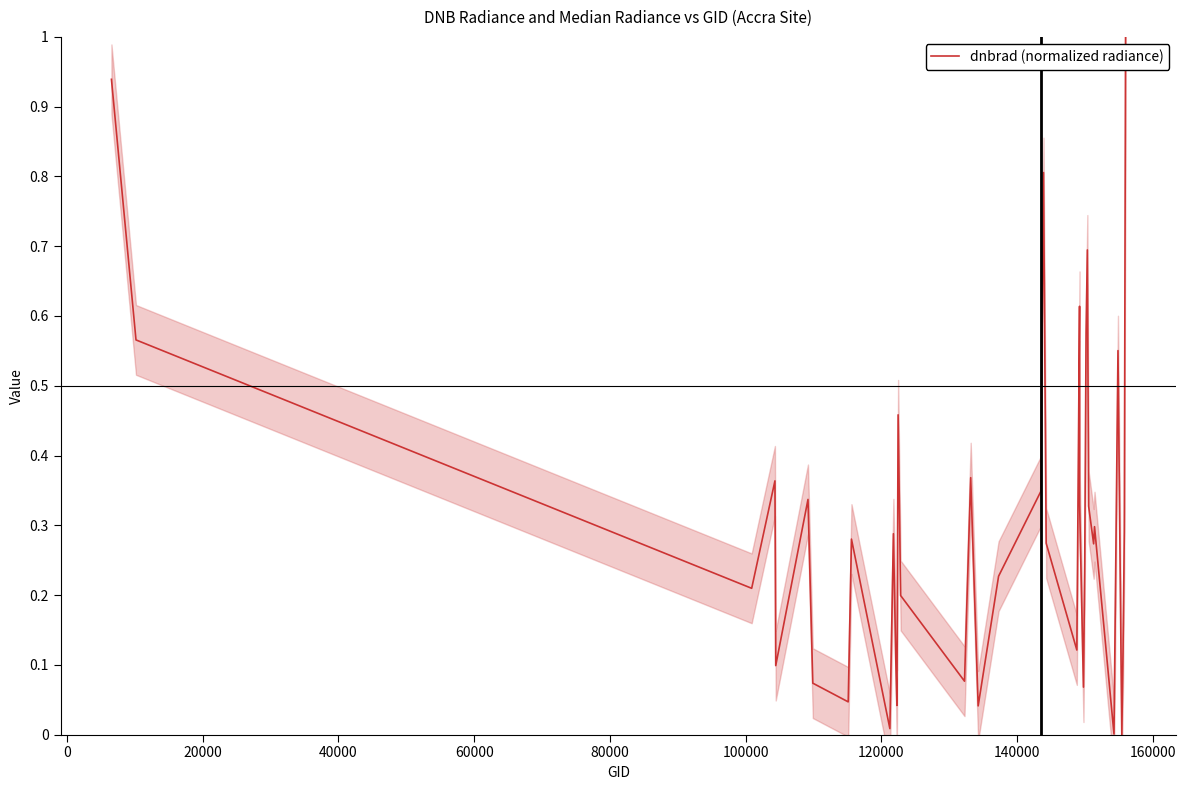

What is the sum of all values?

12.8